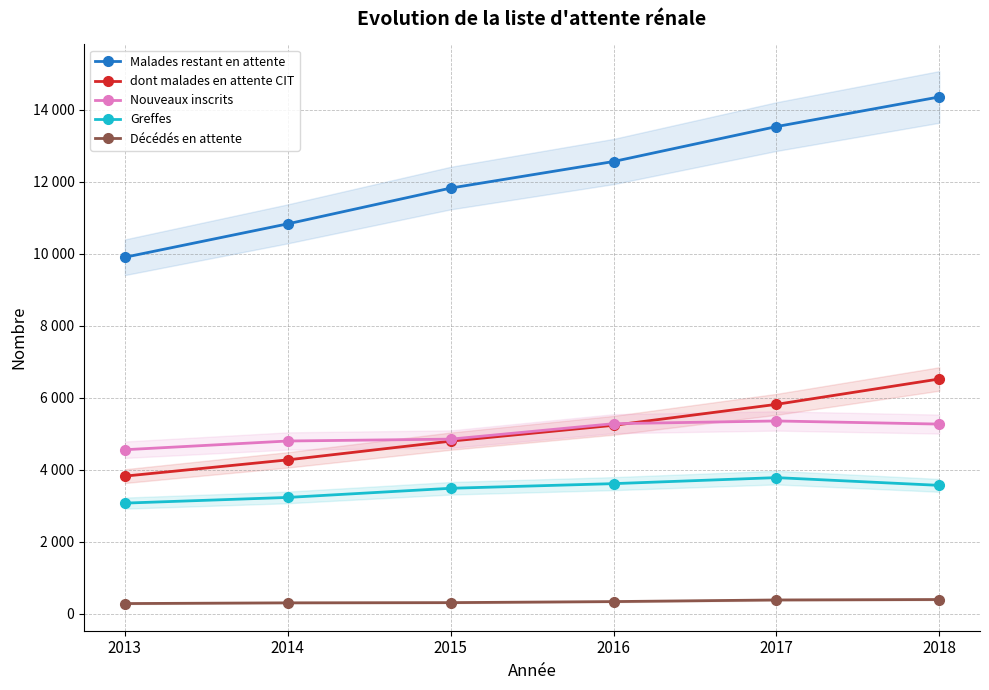

What is the value of the Décédés en attente point at the 6th from the left?

396